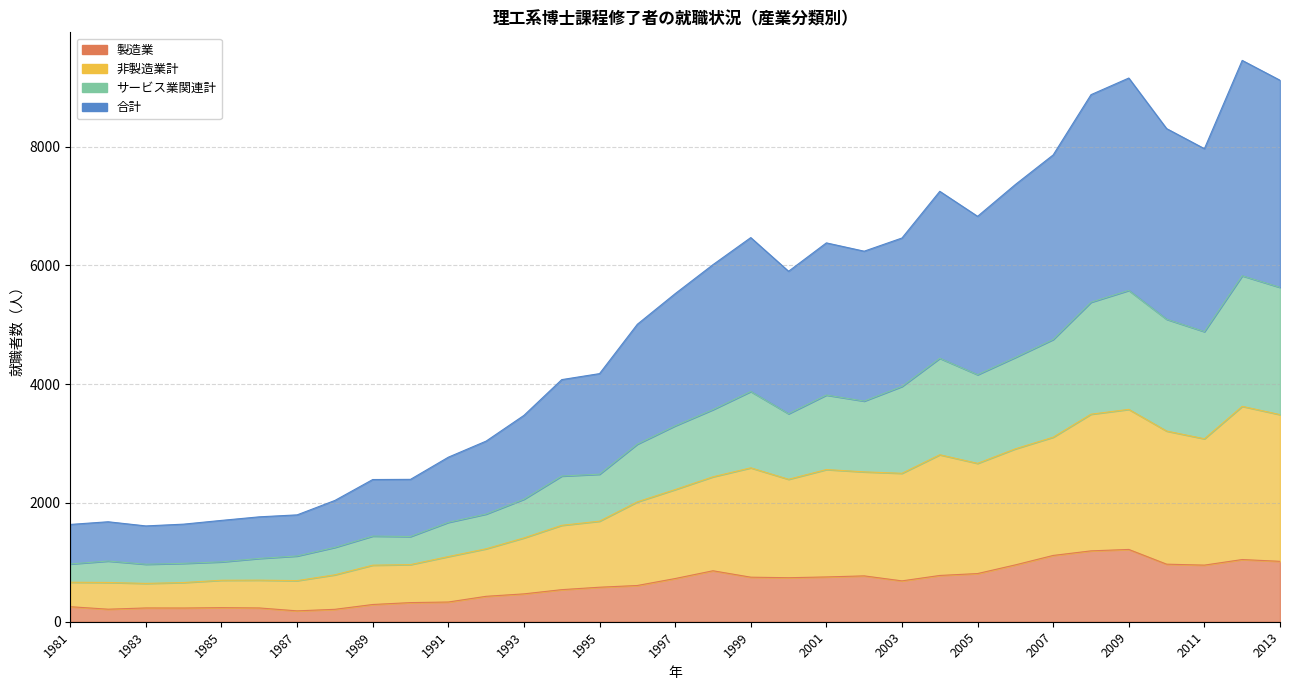

What is the maximum value shown in the chart?

9450